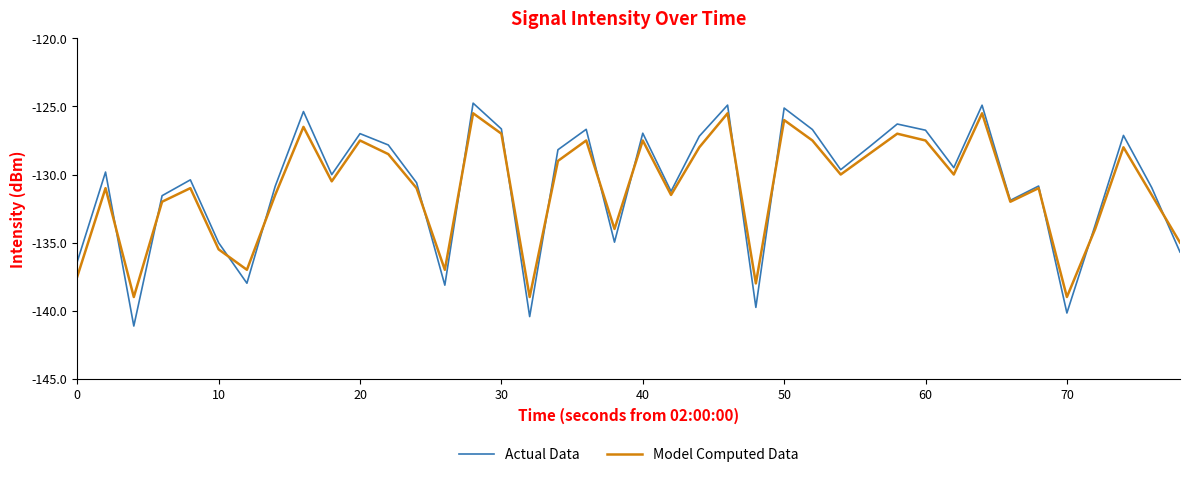

List the series in order of their peak value, lowest first.

Model Computed Data, Actual Data